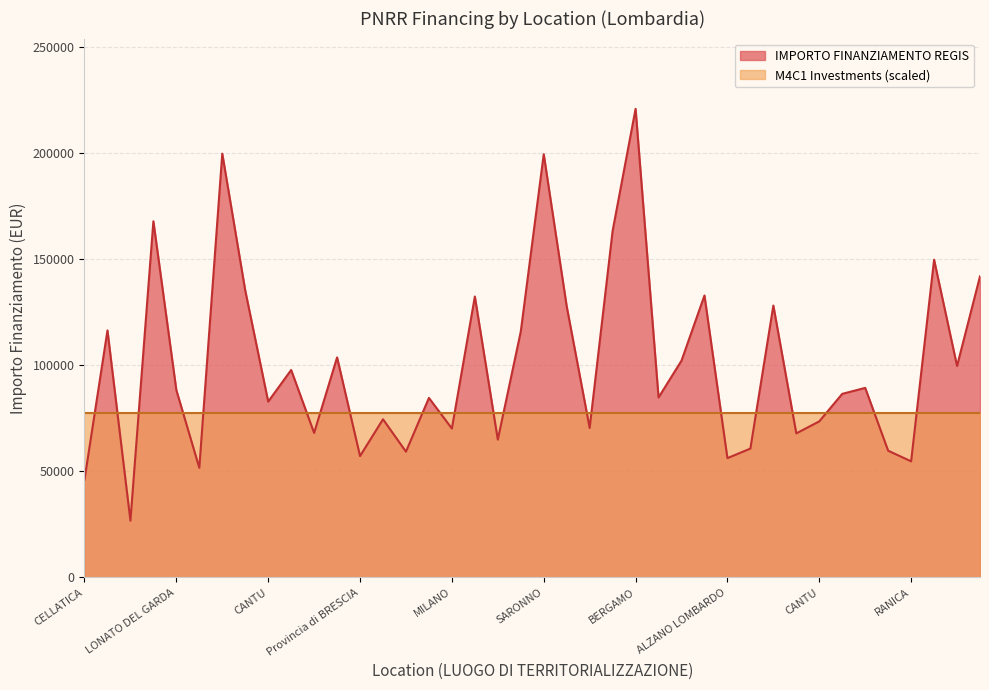

What are all the series names shown in the legend?

IMPORTO FINANZIAMENTO REGIS, M4C1 Investments (scaled)